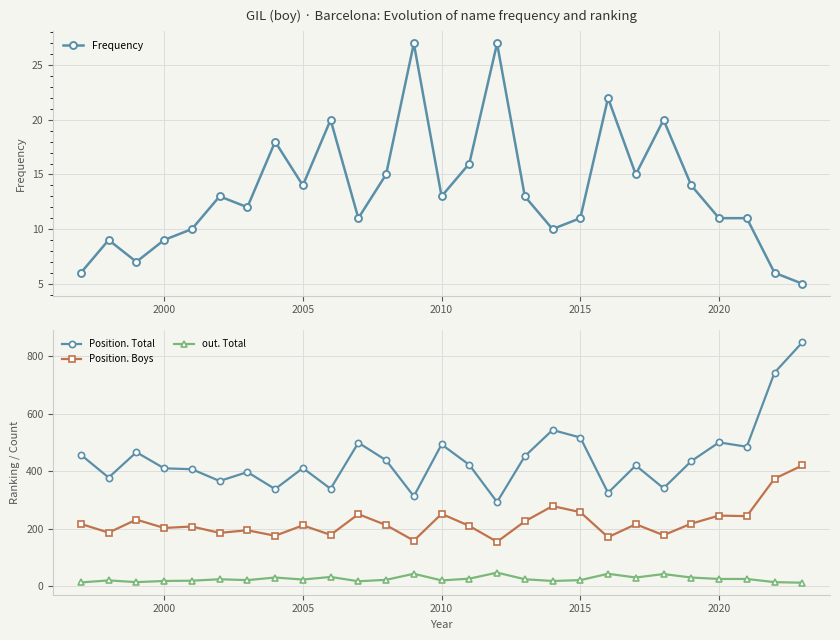

How many interior local peaks does the Frequency series have?

8